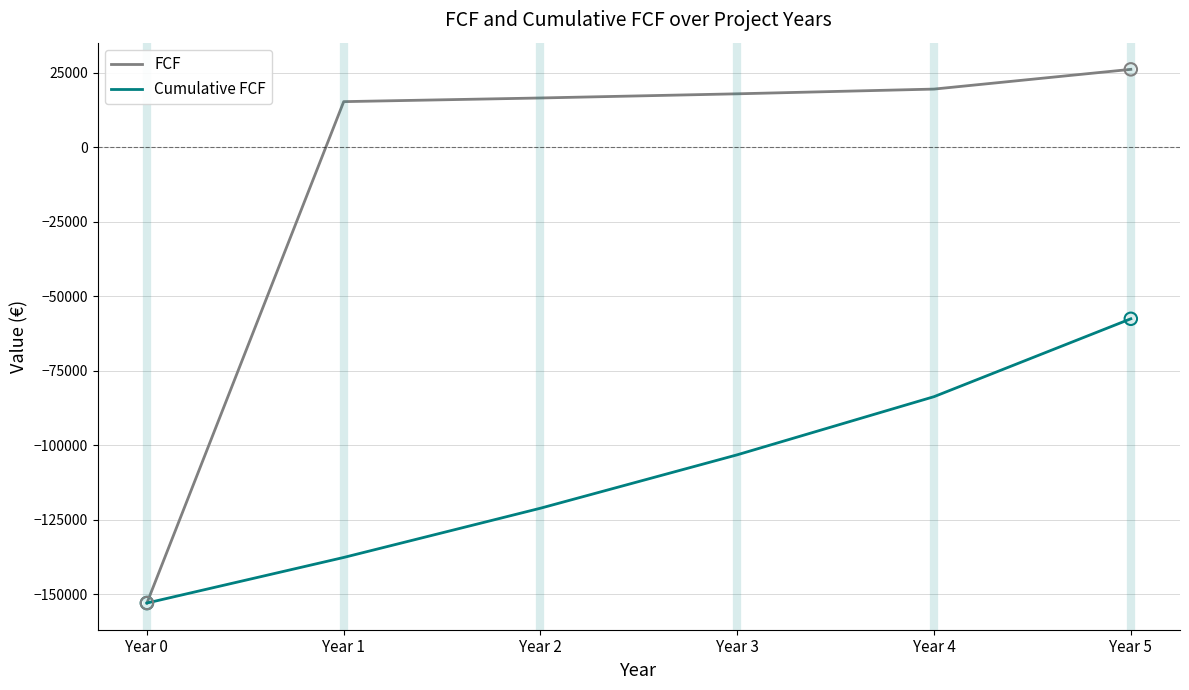

What is the total value across all series at Year 3?

-85314.0